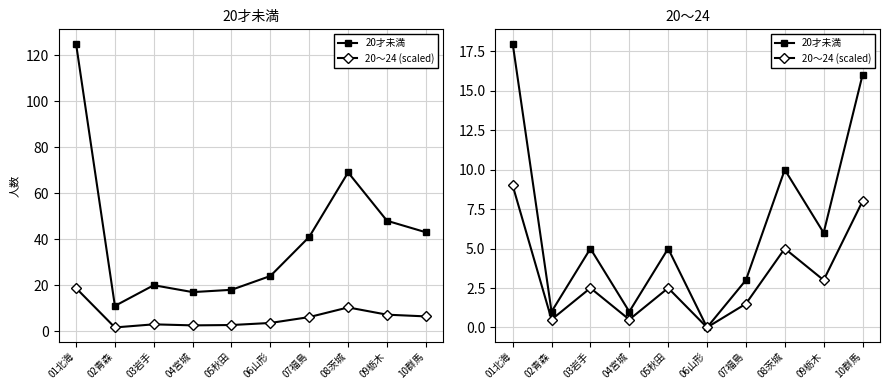

Reading left to right, extract all data points from this chart.

20才未満: 18.0	1.0	5.0	1.0	5.0	0.0	3.0	10.0	6.0	16.0
20～24 (scaled): 9.0	0.5	2.5	0.5	2.5	0.0	1.5	5.0	3.0	8.0